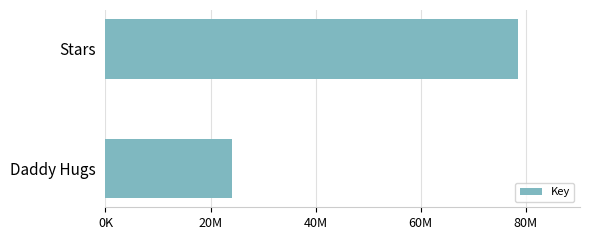

Rank the categories by value from lowest to highest.

Daddy Hugs, Stars